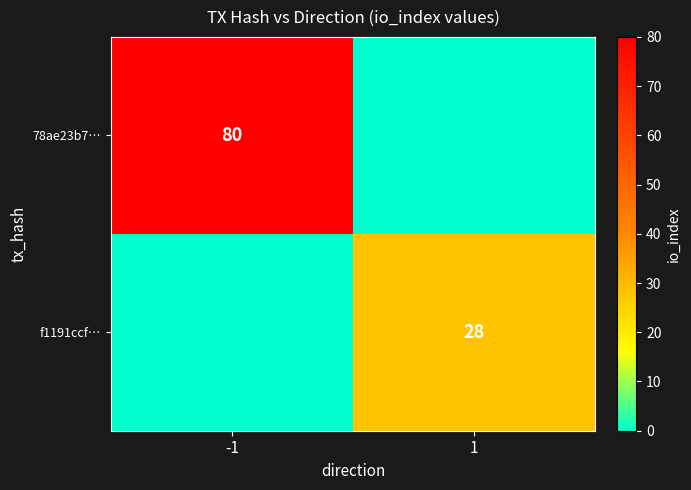

At which category is the sum across all series the highest?

-1